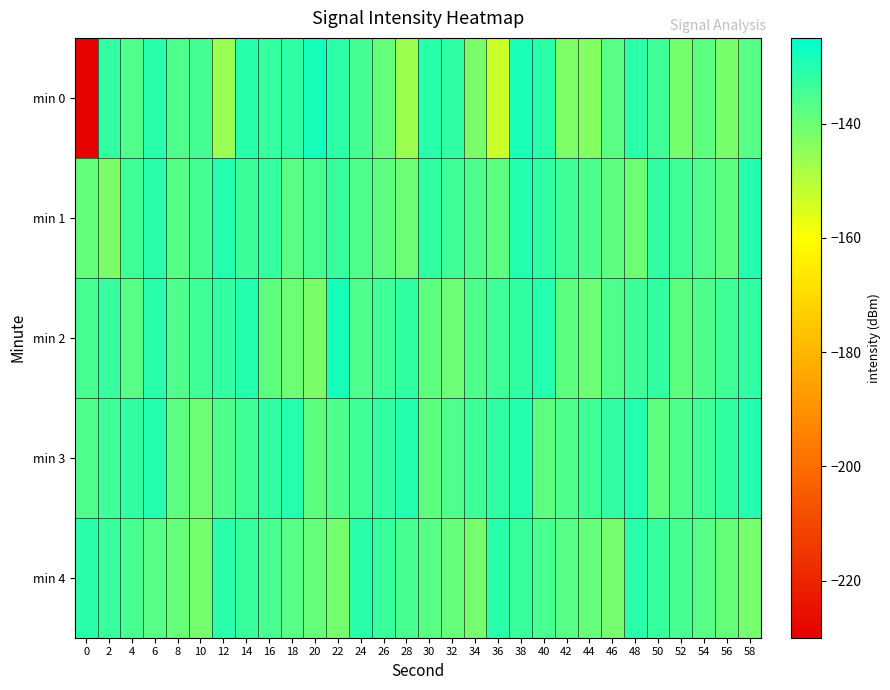

Reading left to right, transcribe all the data shown in this chart.

min 0: 0=-229.3	2=-132.0	4=-136.1	6=-130.4	8=-135.9	10=-134.7	12=-146.0	14=-130.7	16=-132.6	18=-131.6	20=-128.0	22=-131.3	24=-134.4	26=-139.3	28=-146.7	30=-130.8	32=-131.8	34=-142.0	36=-152.9	38=-128.7	40=-131.0	42=-142.4	44=-143.1	46=-137.6	48=-131.5	50=-133.8	52=-141.3	54=-137.9	56=-141.8	58=-137.1
min 1: 0=-138.9	2=-142.1	4=-133.7	6=-131.1	8=-136.7	10=-134.8	12=-130.1	14=-133.3	16=-132.5	18=-137.6	20=-135.0	22=-133.0	24=-136.0	26=-138.0	28=-140.0	30=-132.0	32=-134.0	34=-136.0	36=-138.0	38=-130.0	40=-132.0	42=-134.0	44=-136.0	46=-138.0	48=-140.0	50=-132.0	52=-134.0	54=-136.0	56=-138.0	58=-130.0
min 2: 0=-135.0	2=-133.0	4=-137.0	6=-131.0	8=-136.0	10=-134.0	12=-132.0	14=-130.0	16=-138.0	18=-140.0	20=-142.0	22=-128.0	24=-136.0	26=-134.0	28=-132.0	30=-138.0	32=-140.0	34=-136.0	36=-134.0	38=-132.0	40=-130.0	42=-138.0	44=-140.0	46=-136.0	48=-134.0	50=-132.0	52=-138.0	54=-136.0	56=-134.0	58=-132.0
min 3: 0=-136.0	2=-134.0	4=-132.0	6=-130.0	8=-138.0	10=-140.0	12=-136.0	14=-134.0	16=-132.0	18=-130.0	20=-138.0	22=-136.0	24=-134.0	26=-132.0	28=-130.0	30=-138.0	32=-136.0	34=-134.0	36=-132.0	38=-130.0	40=-138.0	42=-136.0	44=-134.0	46=-132.0	48=-130.0	50=-138.0	52=-136.0	54=-134.0	56=-132.0	58=-130.0
min 4: 0=-131.0	2=-133.0	4=-135.0	6=-137.0	8=-139.0	10=-141.0	12=-131.0	14=-133.0	16=-135.0	18=-137.0	20=-139.0	22=-141.0	24=-131.0	26=-133.0	28=-135.0	30=-137.0	32=-139.0	34=-141.0	36=-131.0	38=-133.0	40=-135.0	42=-137.0	44=-139.0	46=-141.0	48=-131.0	50=-133.0	52=-135.0	54=-137.0	56=-139.0	58=-141.0